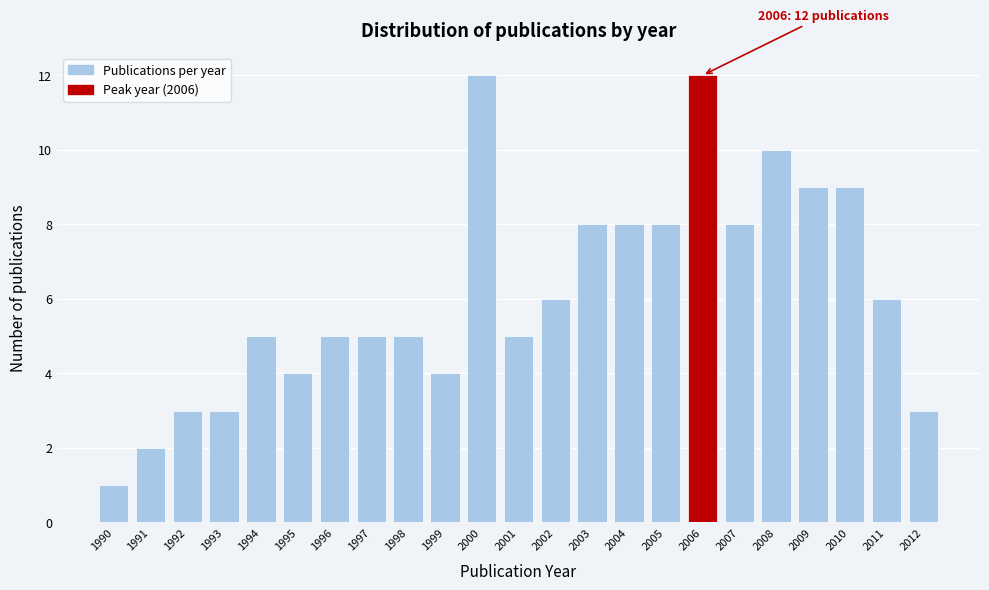

Reading left to right, transcribe all the data shown in this chart.

1	2	3	3	5	4	5	5	5	4	12	5	6	8	8	8	12	8	10	9	9	6	3